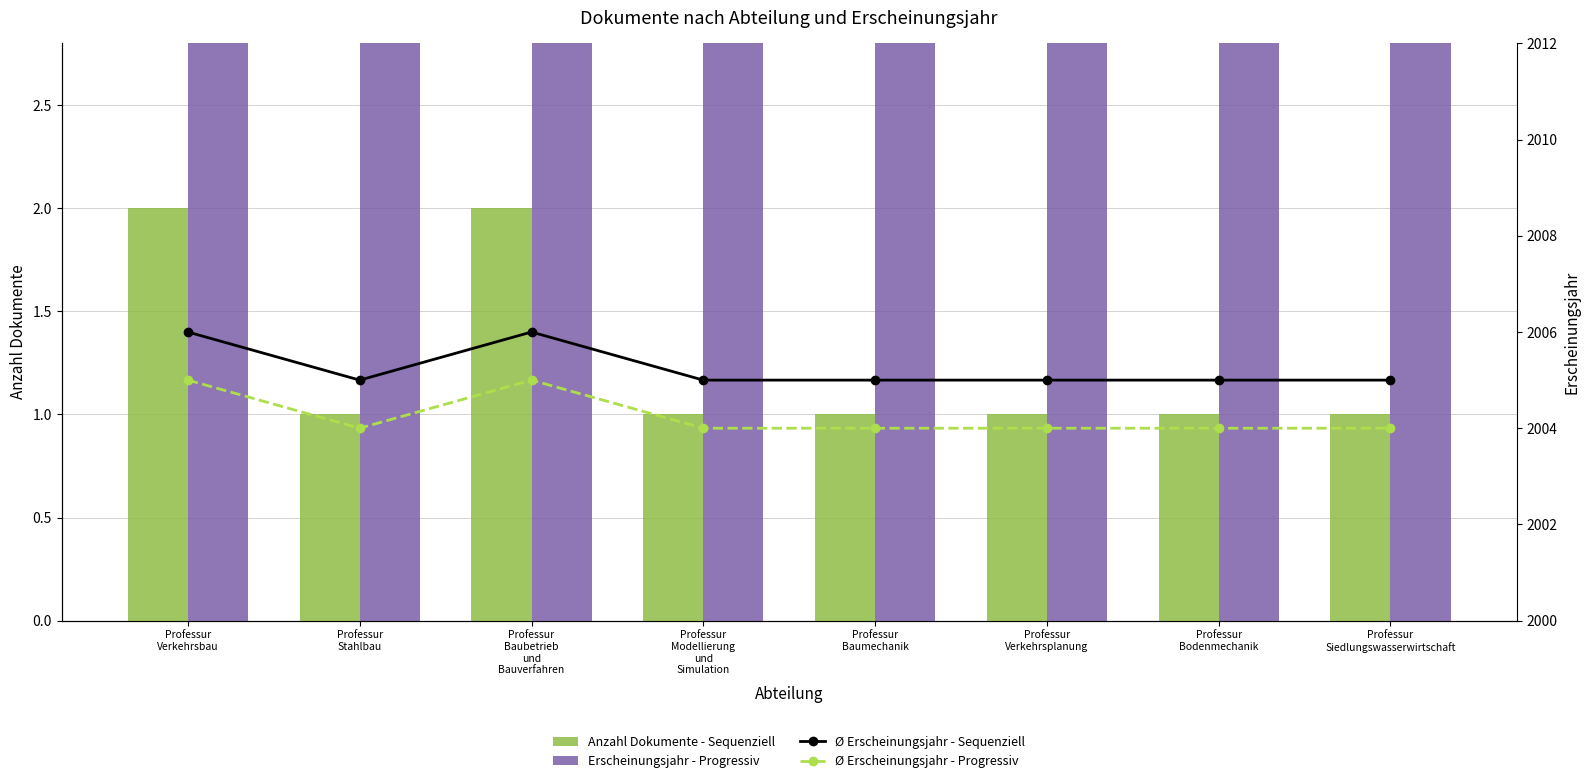

At which category is the sum across all series the highest?

Professur
Verkehrsbau